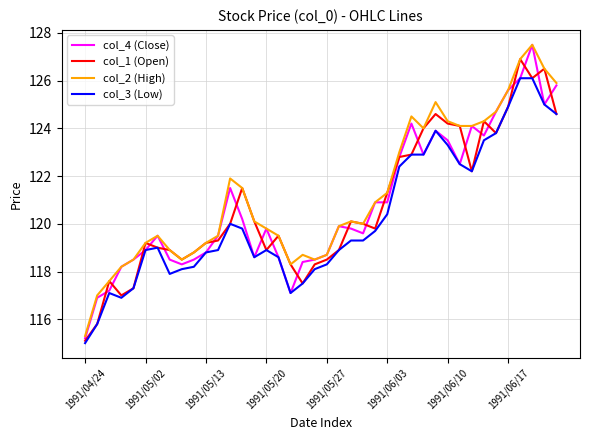

In col_1 (Open), how many points are higher than both neighbors (excluding endpoints)?

9